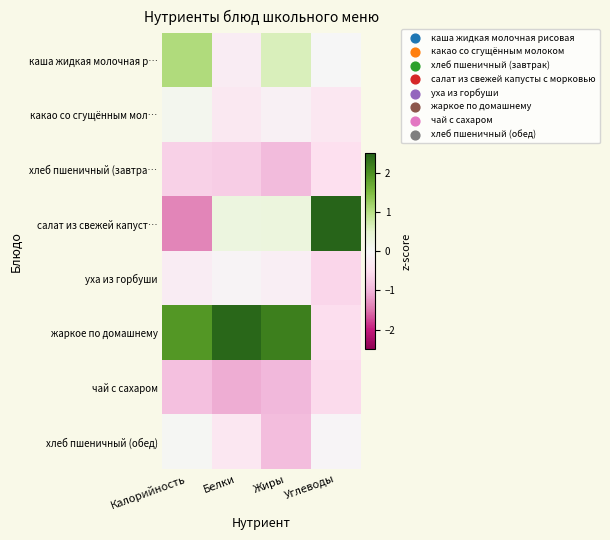

Which series has the largest range (max minus min)?

салат из свежей капуст…